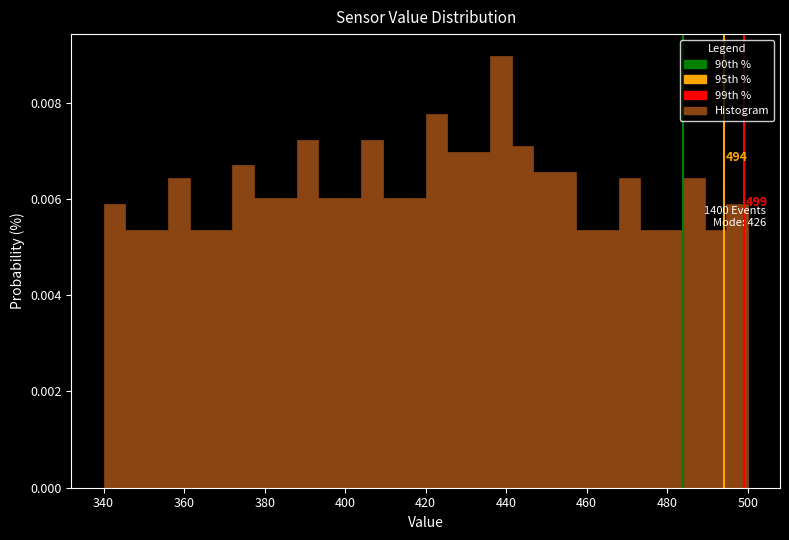

Read against the x-axis, roughly where is the centre of the tallest bar?

438